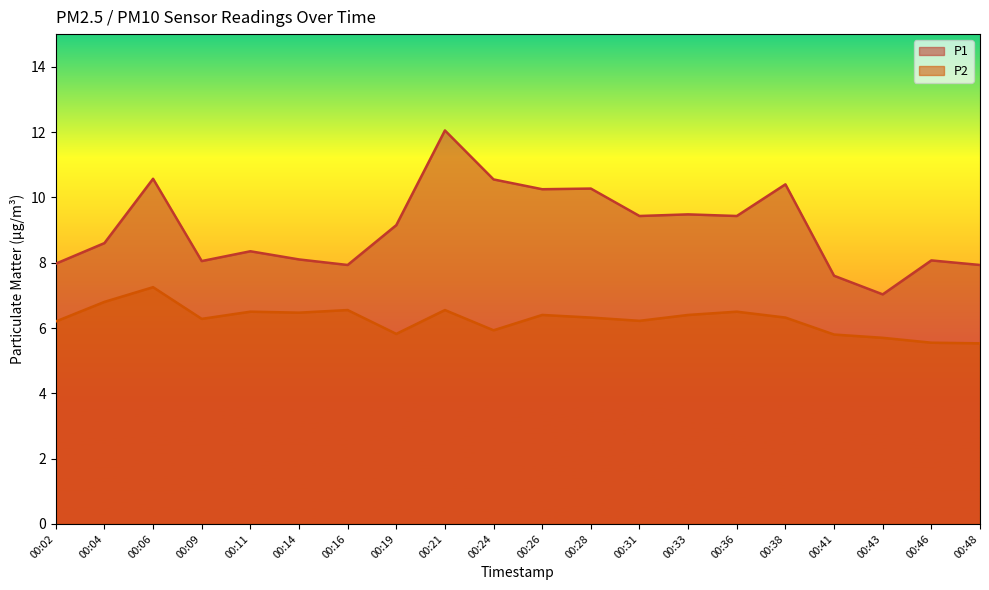

How many lines are shown in the chart?

2